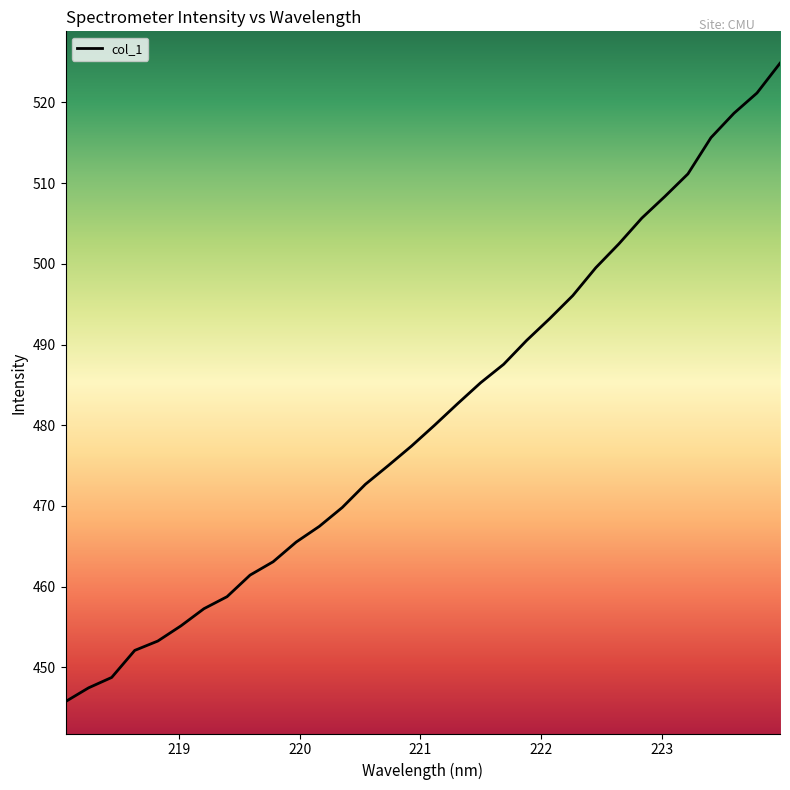

Is this an area chart (filled region under the line)?

No